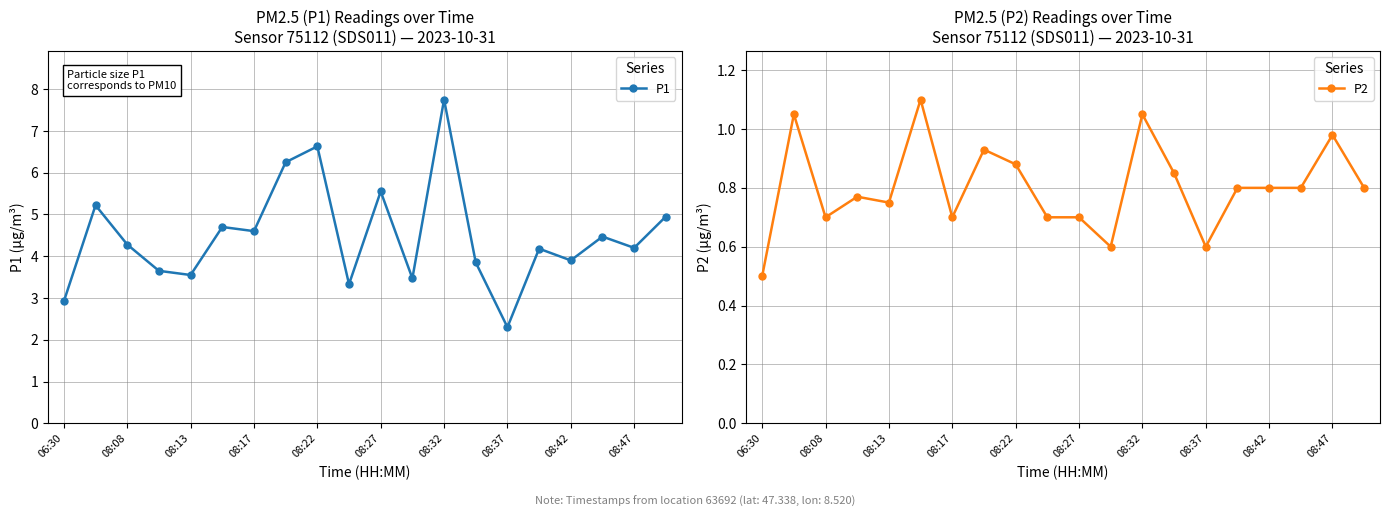

What is the difference between the highest and lowest values at 17?

3.7